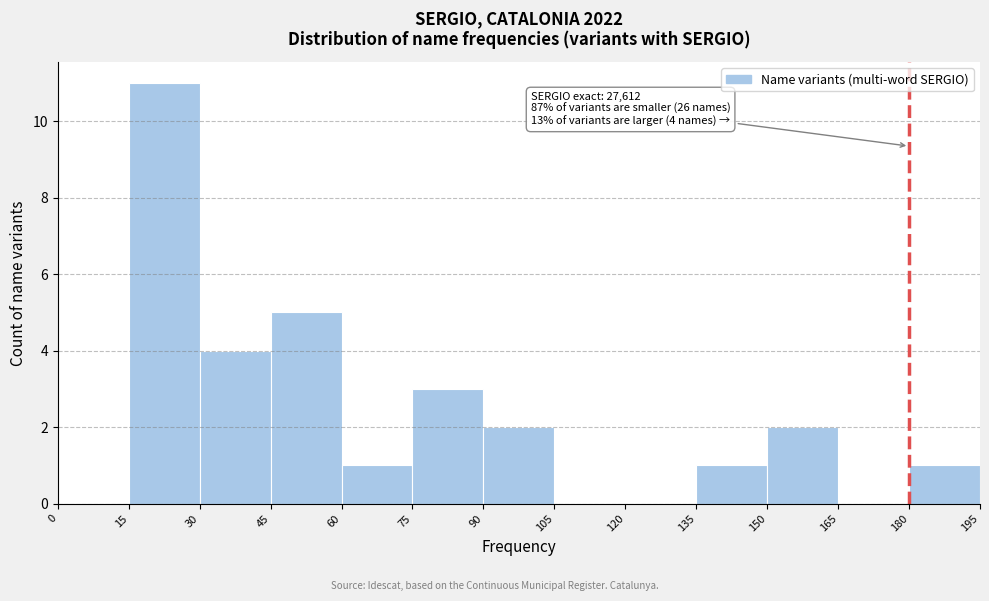

Over which range of the x-axis is the bar tallest?

15 to 30